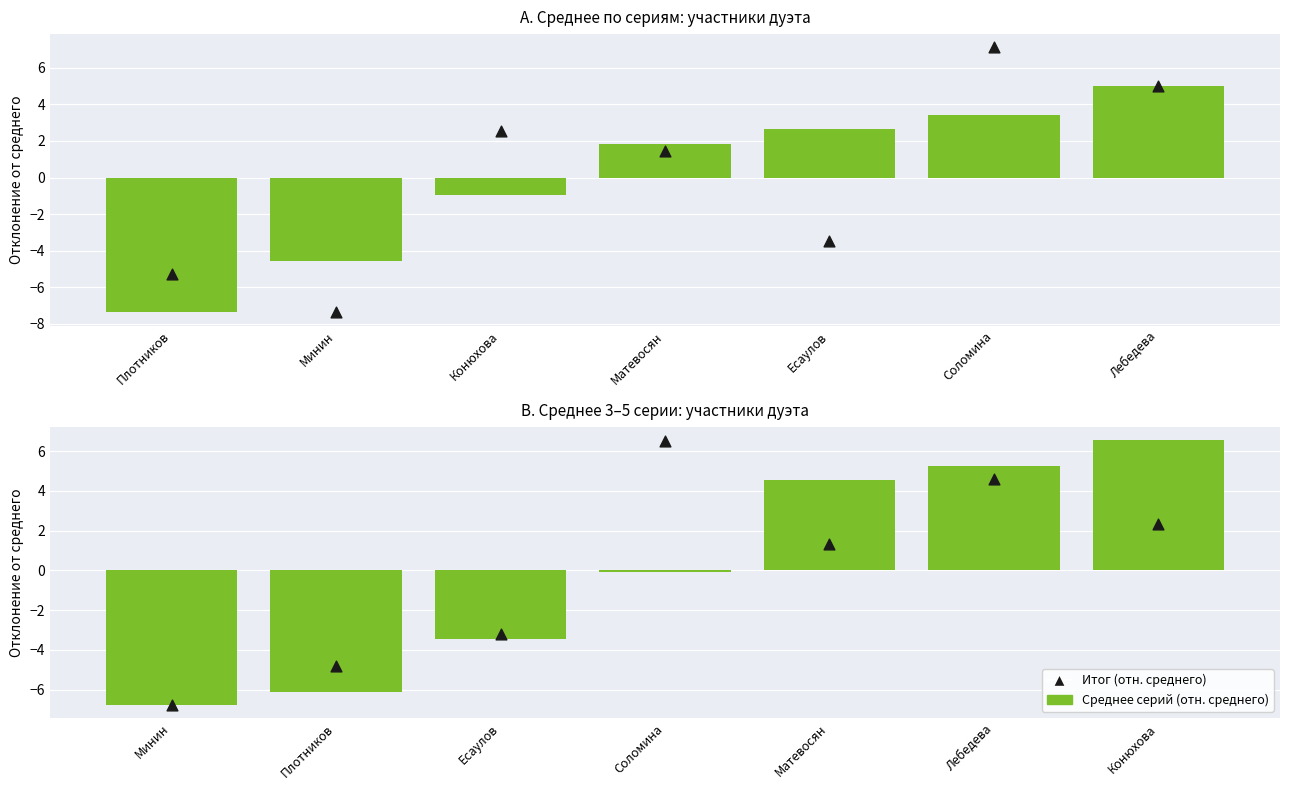

Is the value of Среднее 3–5 серии (отн. среднего) at Лебедева greater than the value of Среднее серий (отн. среднего) at Матевосян?

Yes